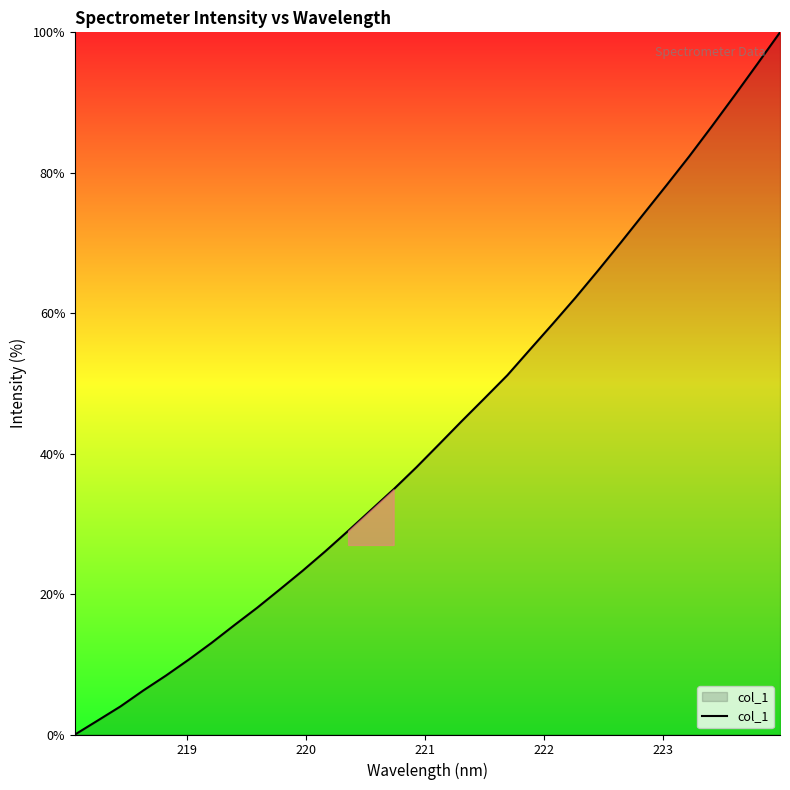

What is the greatest value displayed?

100.0